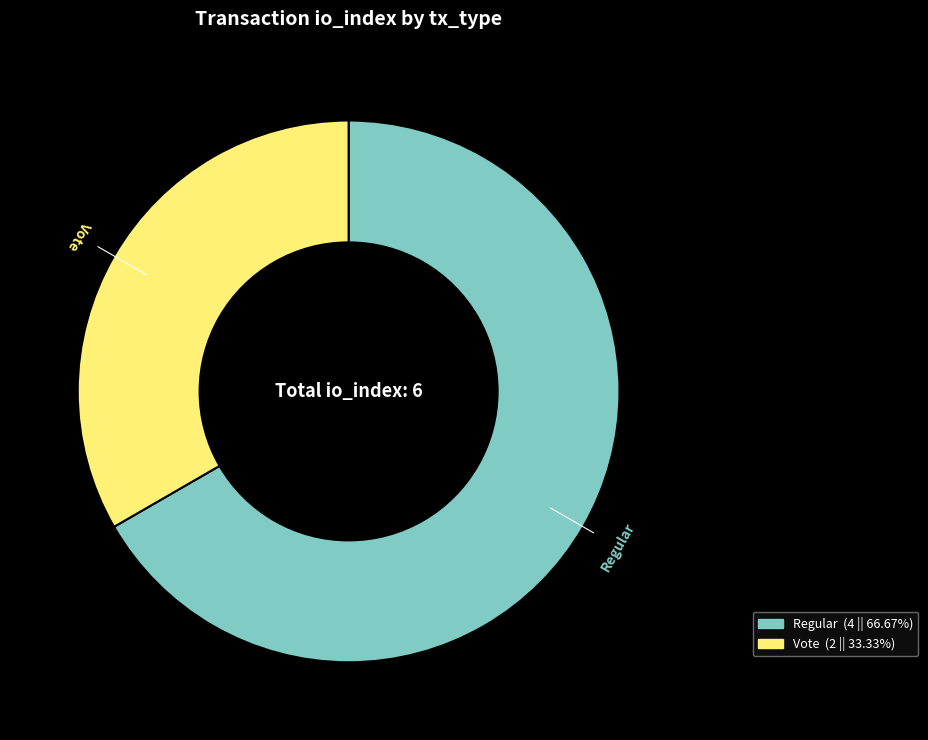

Approximately how many times larger is the value at Regular compared to Vote?

2.0